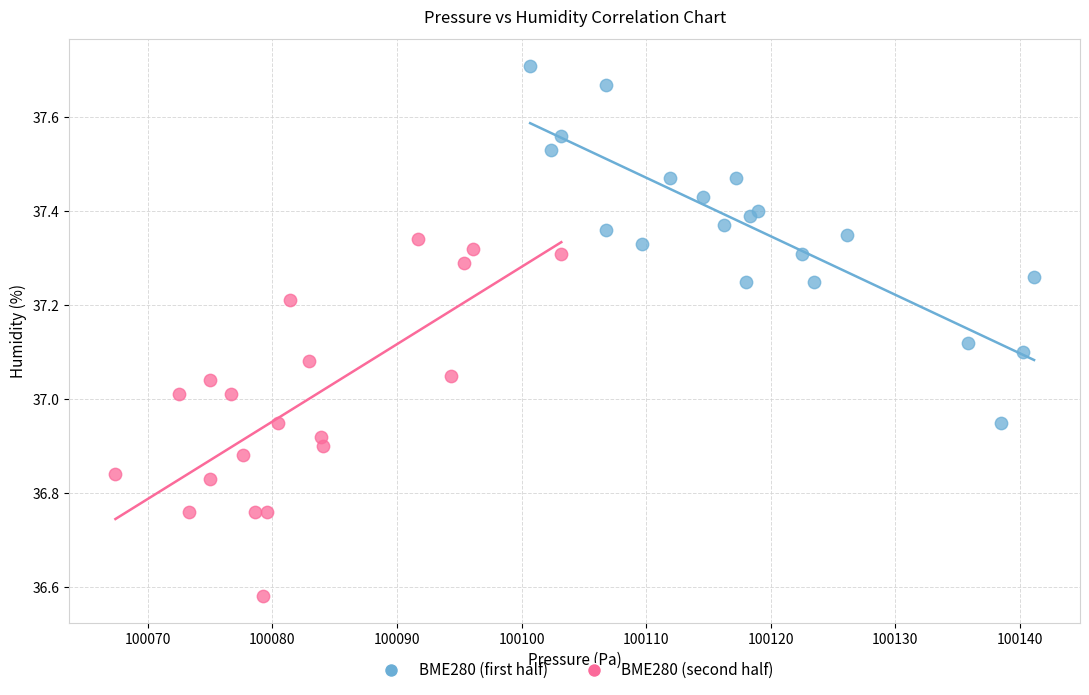

Which series contains the highest Y value?

BME280 (first half)